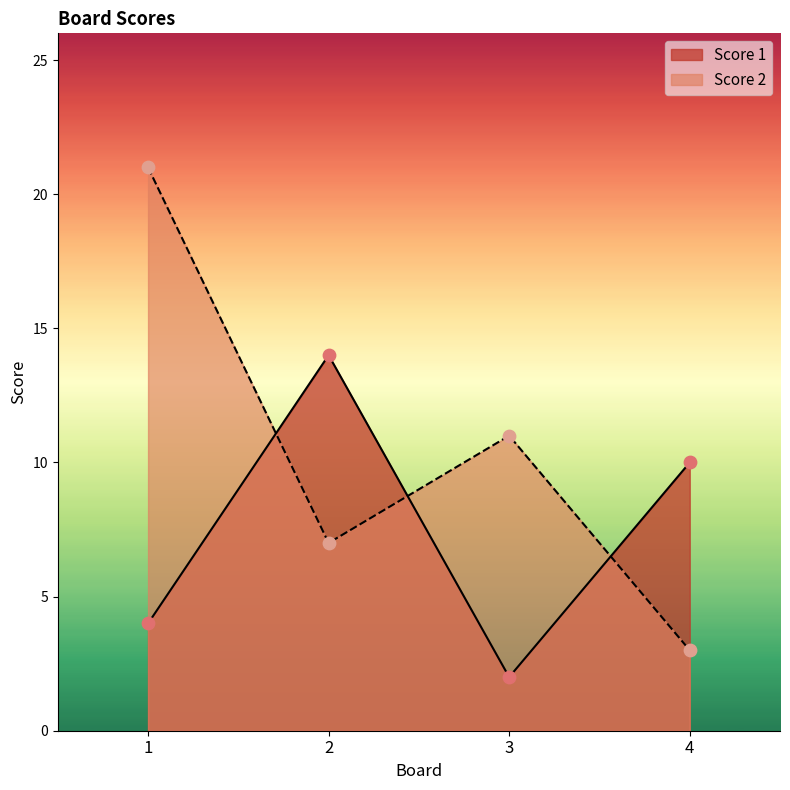

Which series reaches the maximum Y coordinate?

Score 2